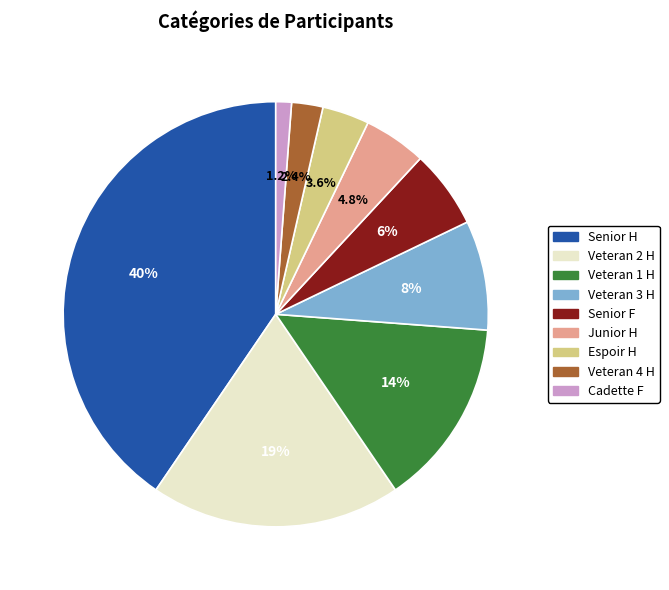

Approximately how many times larger is the value at Veteran 3 H compared to Veteran 1 H?

0.6